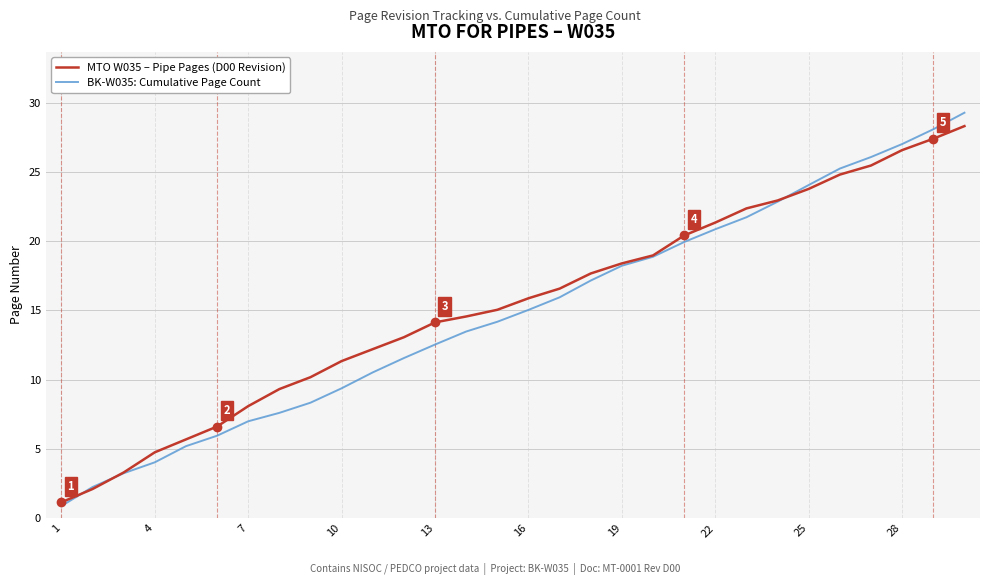

How many lines are shown in the chart?

2